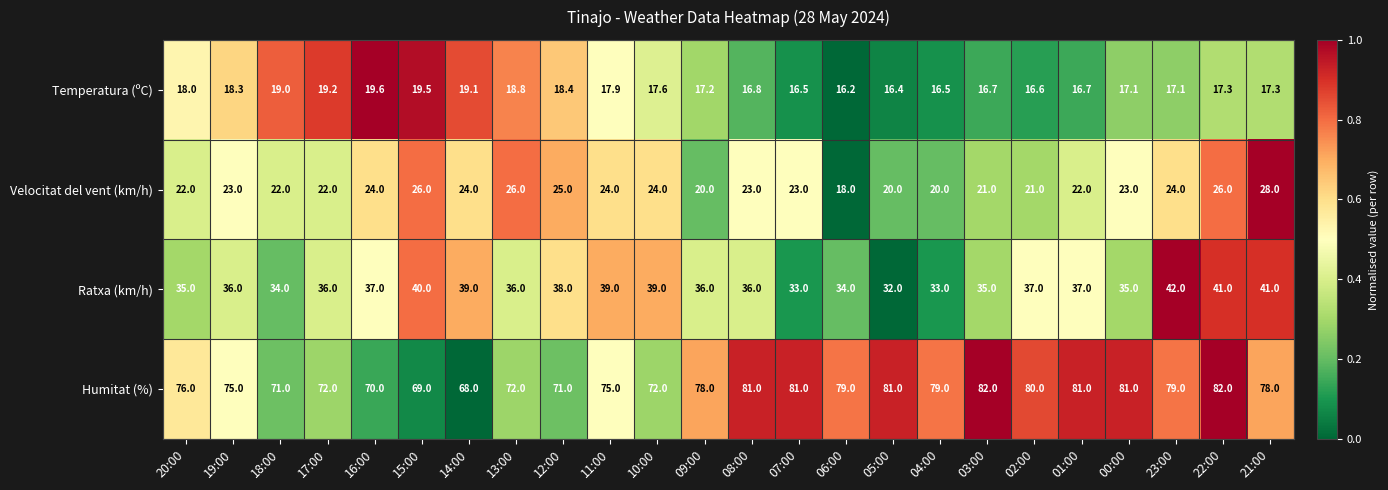

What is the sum of the Temperatura (ºC) values at 23:00 and 05:00?

33.5